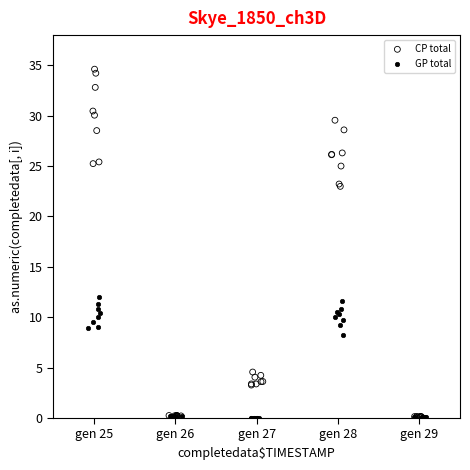

Which series reaches the maximum Y coordinate?

CP total